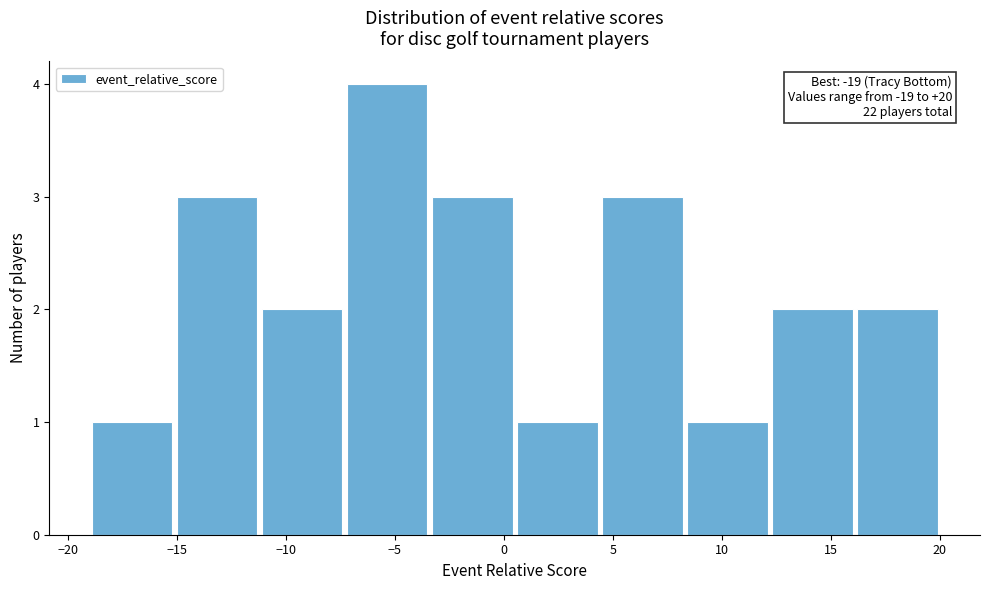

Over which range of the x-axis is the bar tallest?

-7.3 to -3.4